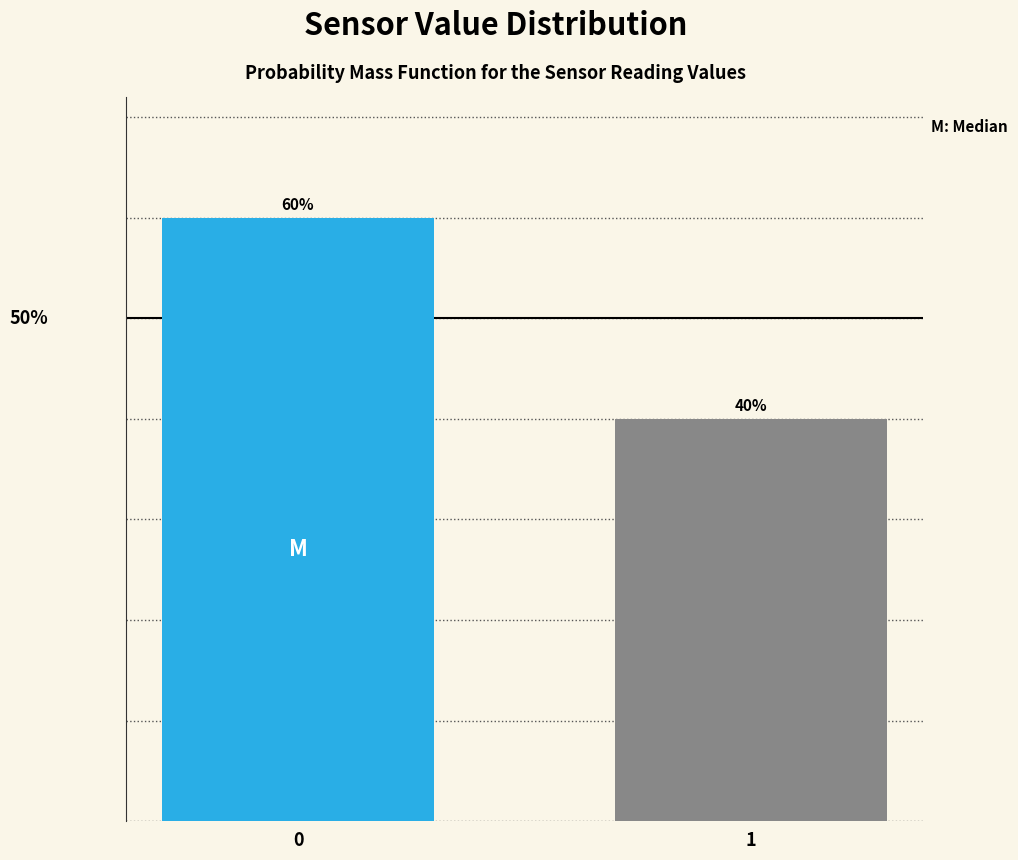

List the labels in order of value, smallest first.

1, 0